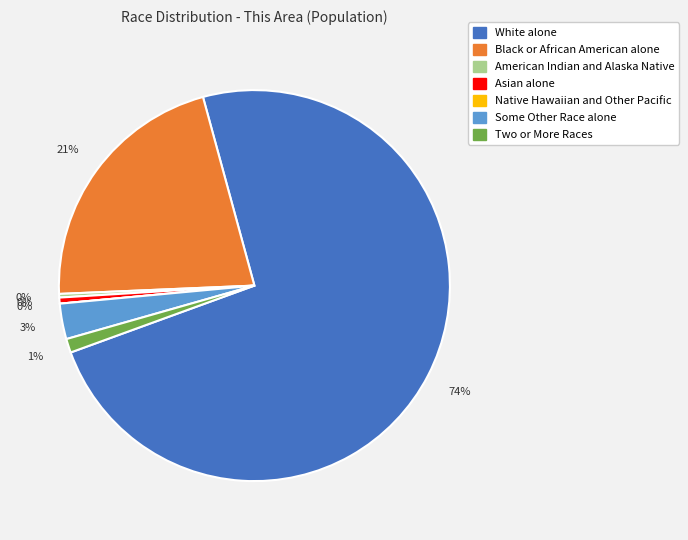

The American Indian and Alaska Native slice represents 10% of the pie. True or false?

False